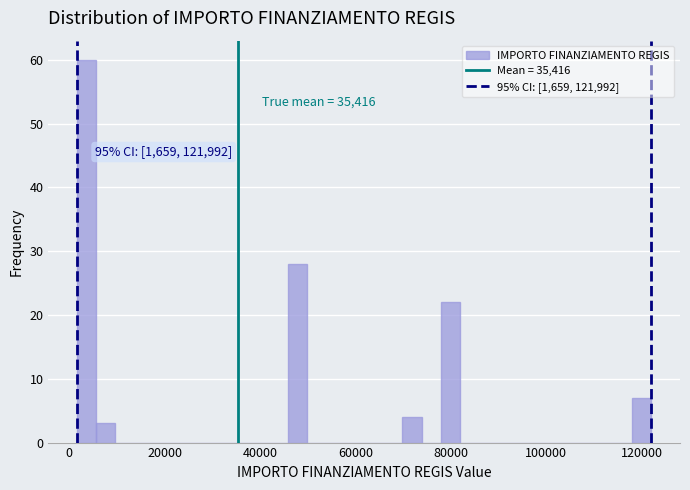

Around what value on the x-axis is the tallest bar? Give the approximate position of its centre, as read against the axis.

4000